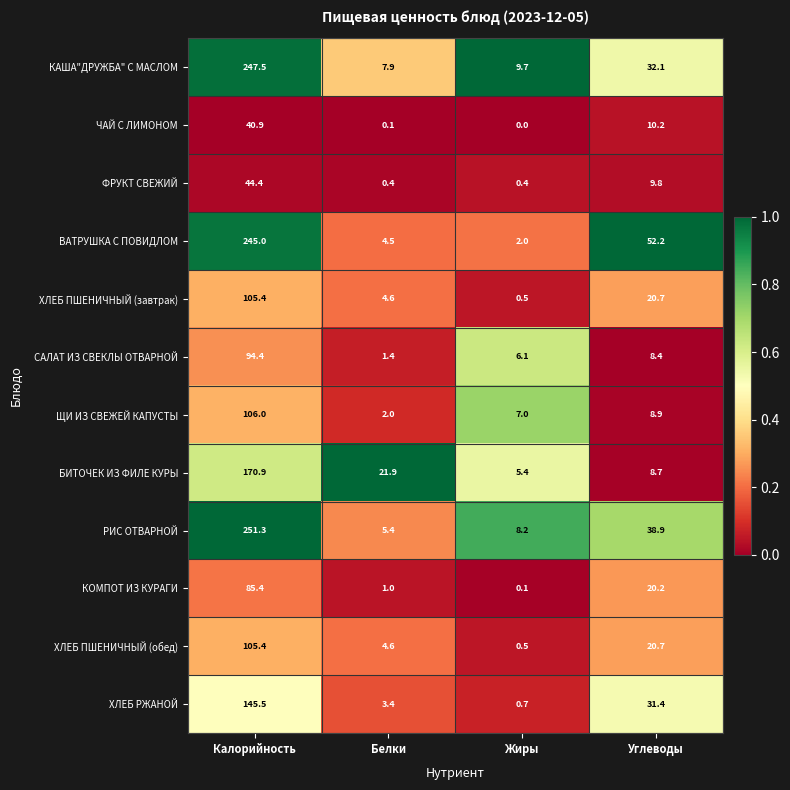

At which label is ВАТРУШКА С ПОВИДЛОМ closest to 123?

Углеводы